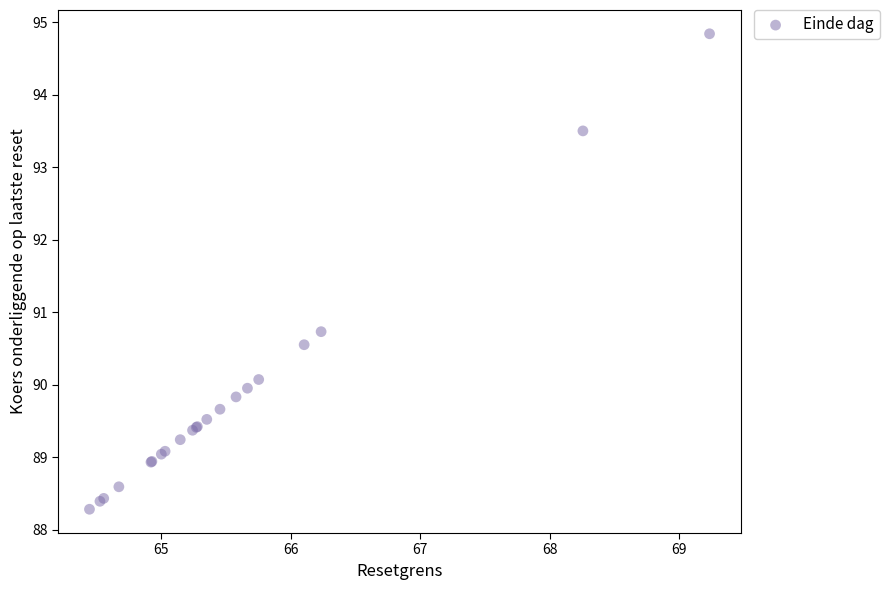

What Y value in the scatter plot is closest to 91?

90.7